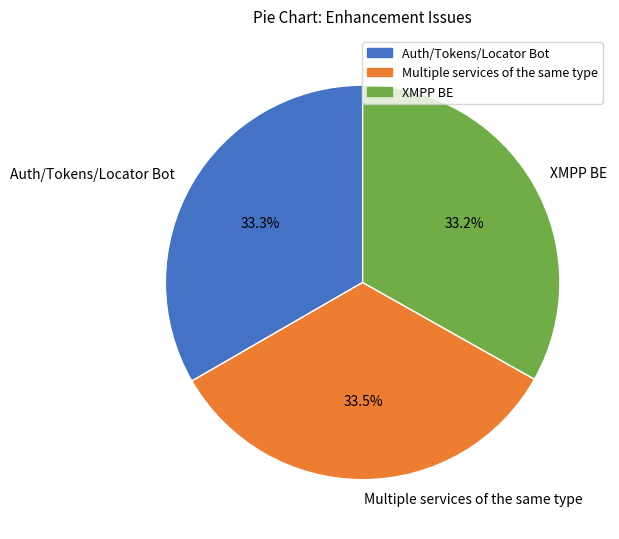

What is the ratio of the value at Auth/Tokens/Locator Bot to the value at XMPP BE?

1.0